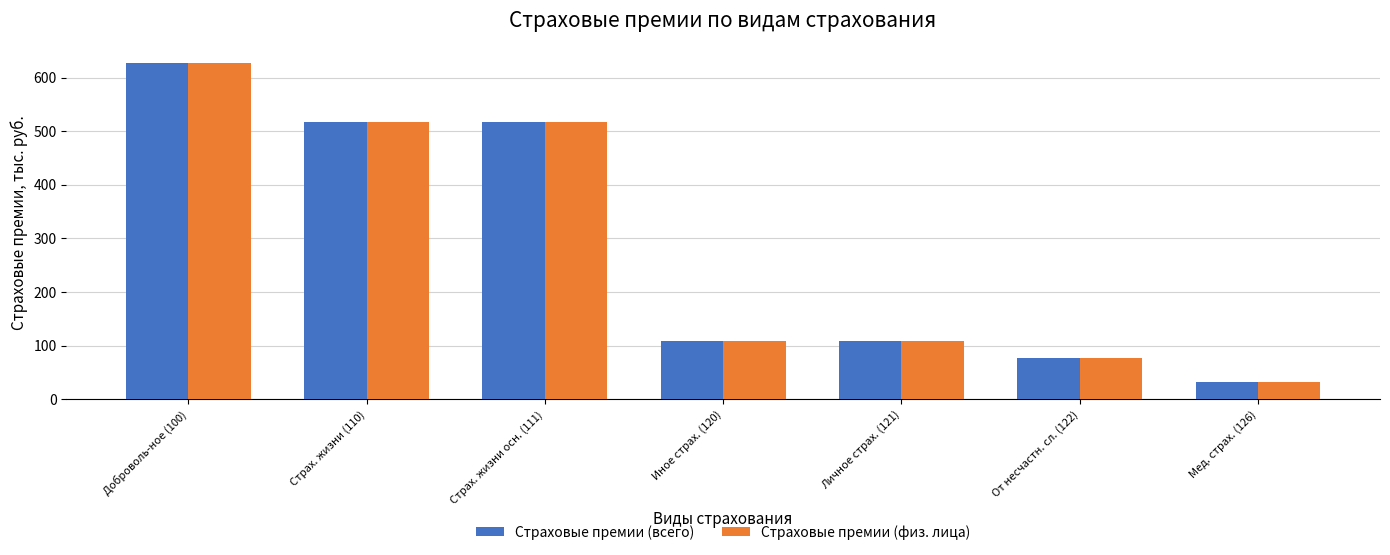

How many data points in Страховые премии (физ. лица) are less than 109?

2